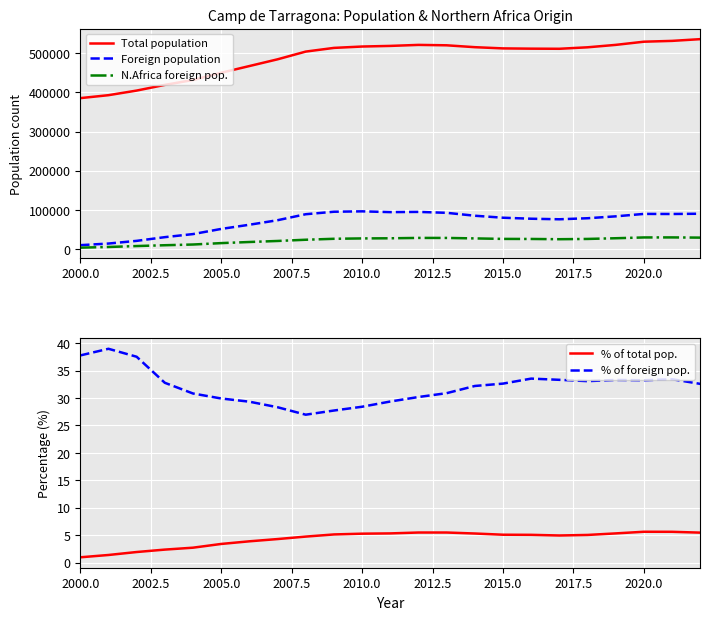

What is the highest value of the Foreign population series?

96516